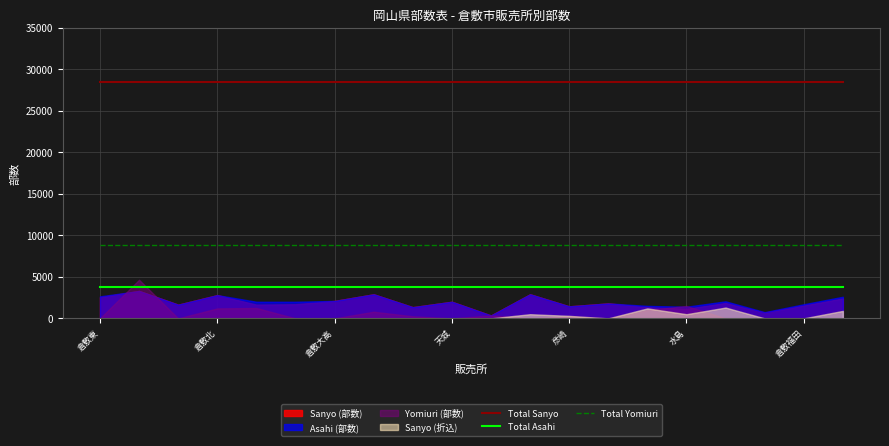

True or false: Total Asahi and Total Sanyo intersect in this chart.

False